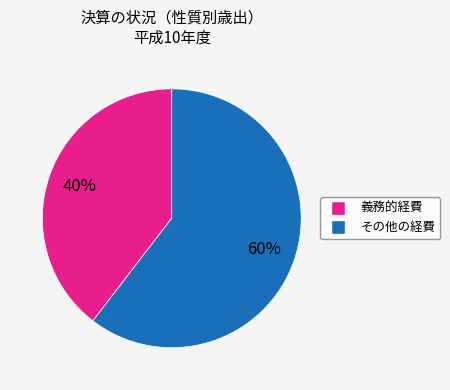

Is there a majority slice in this chart?

Yes